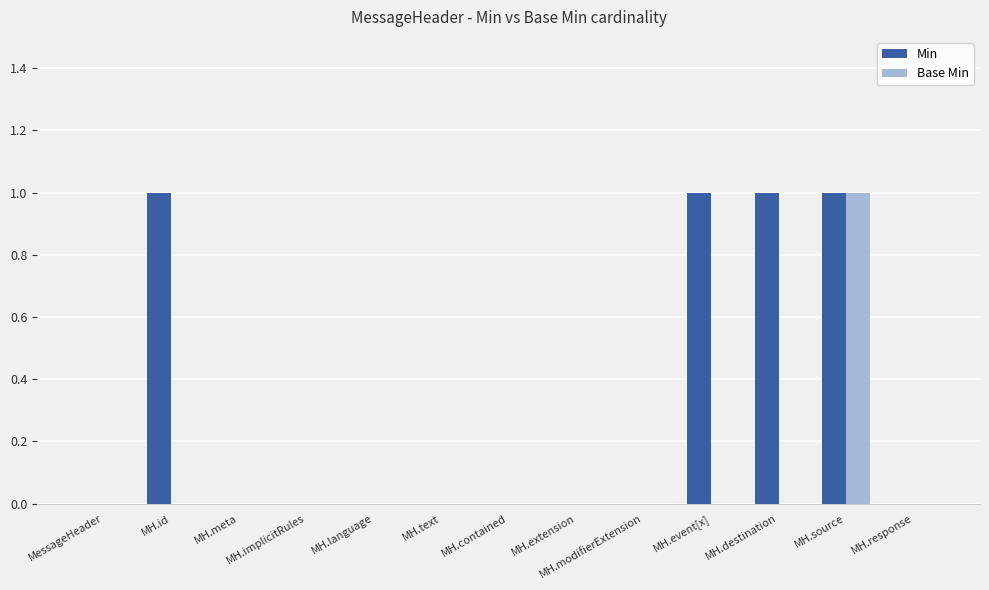

Count the Min values in the range 0 to 1.

13